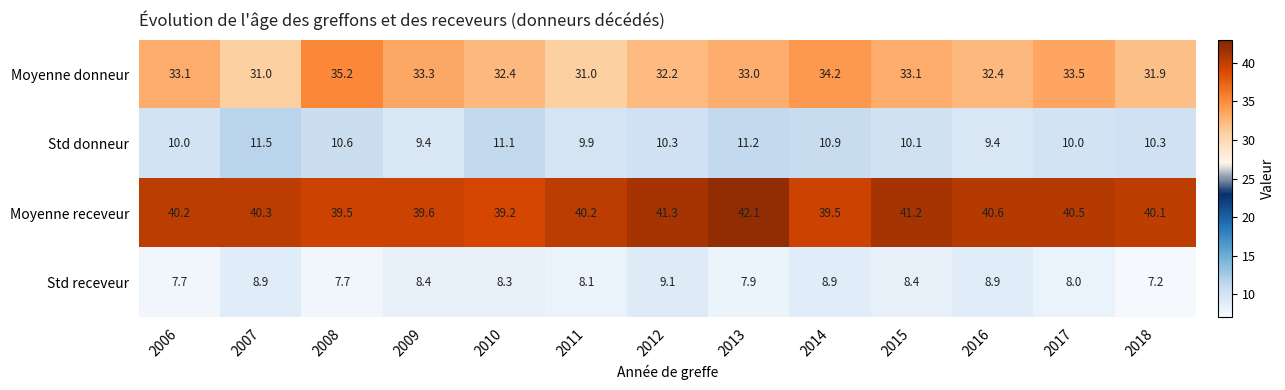

How many categories are shown in the chart?

13